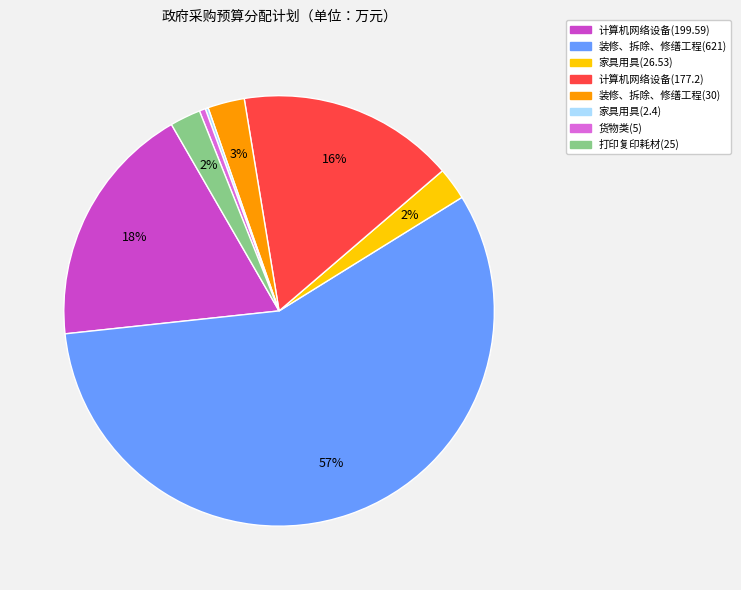

The 家具用具(26.53) slice represents 10% of the pie. True or false?

False